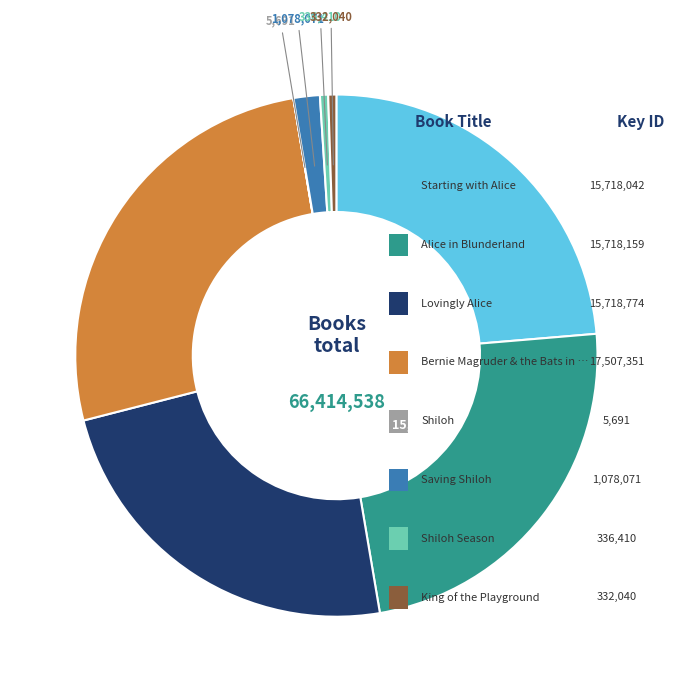

Does any single category account for the majority?

No